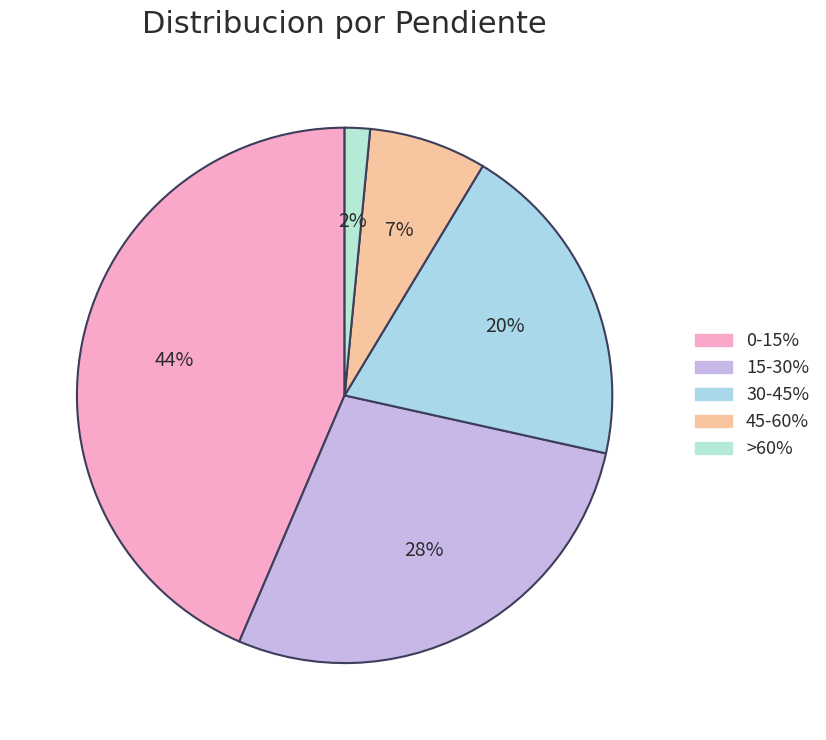

Does any single category account for the majority?

No